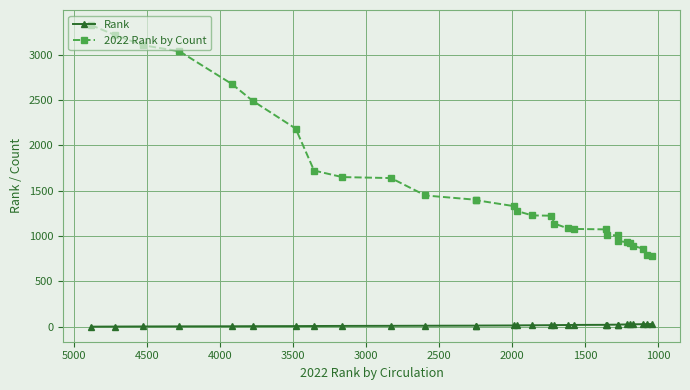

The Rank series shows 31 at 22. True or false?

False